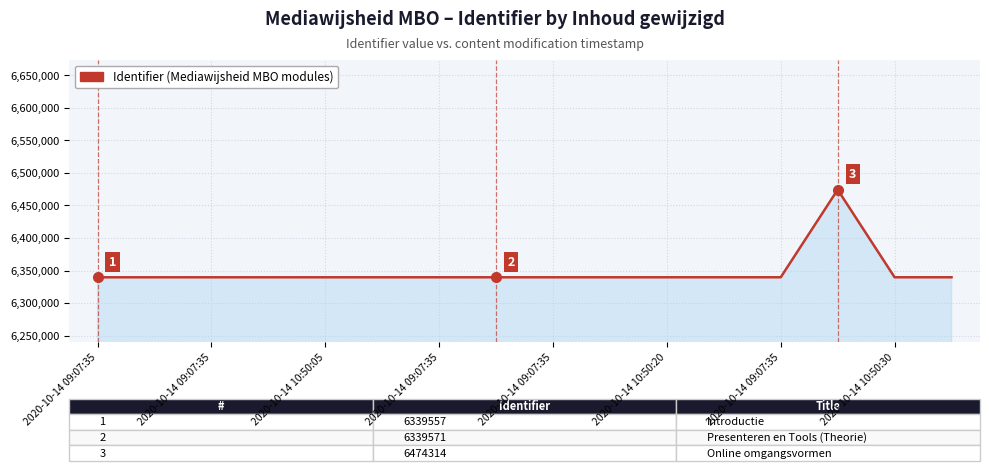

What is the difference between the maximum and minimum values?

134757